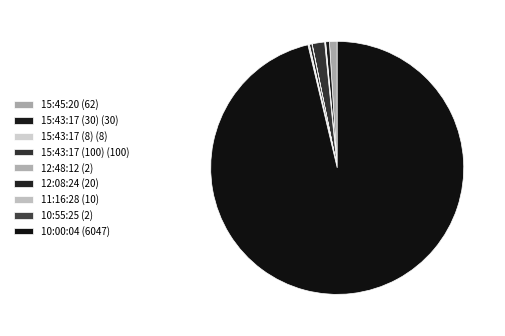

Count the number of slices in the pie.

9